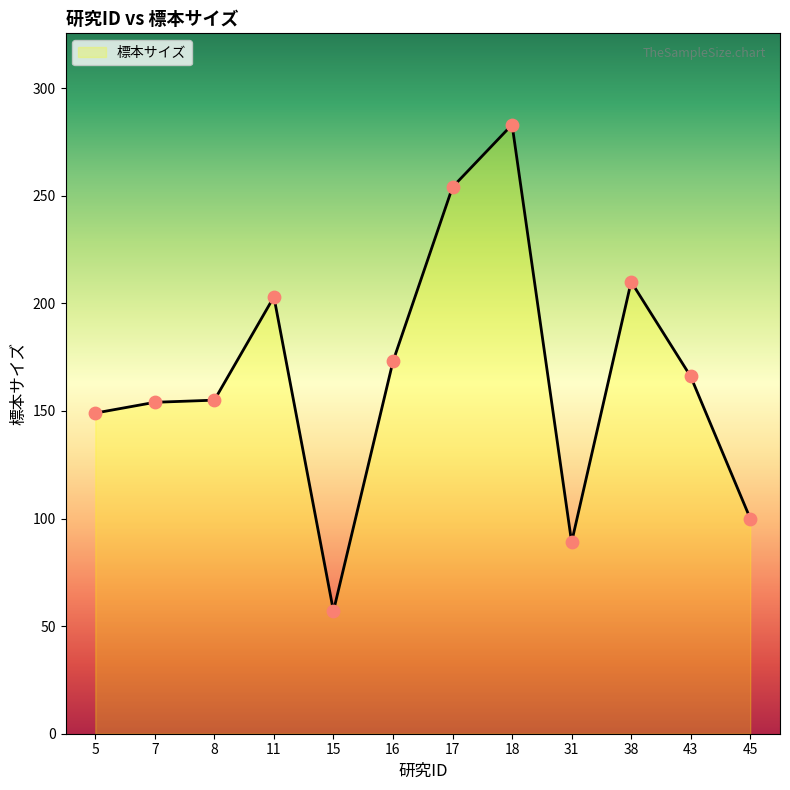

Between 18 and 43, which is larger?

18